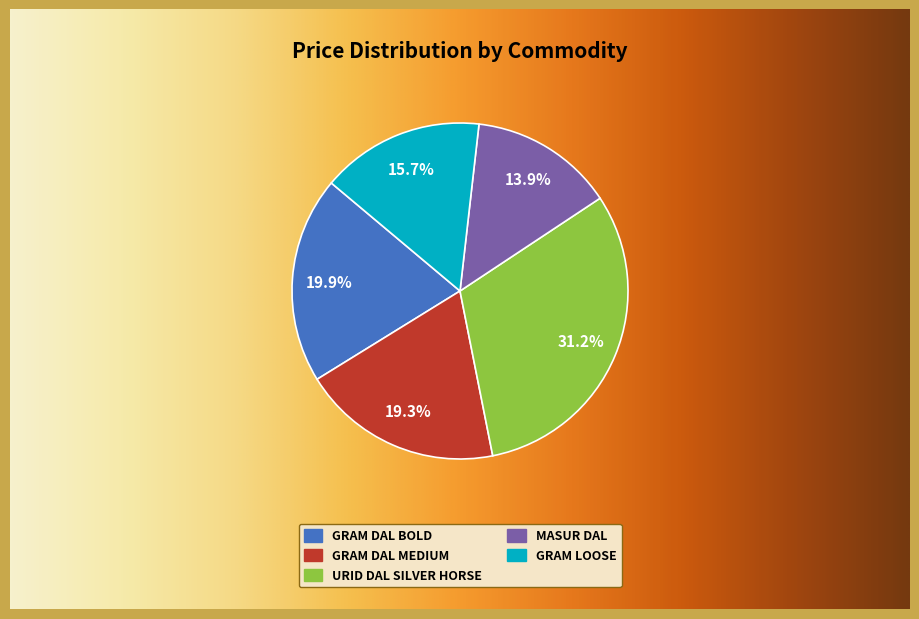

To the nearest percent, what is the difference between the largest and smallest slice percentages?

17%